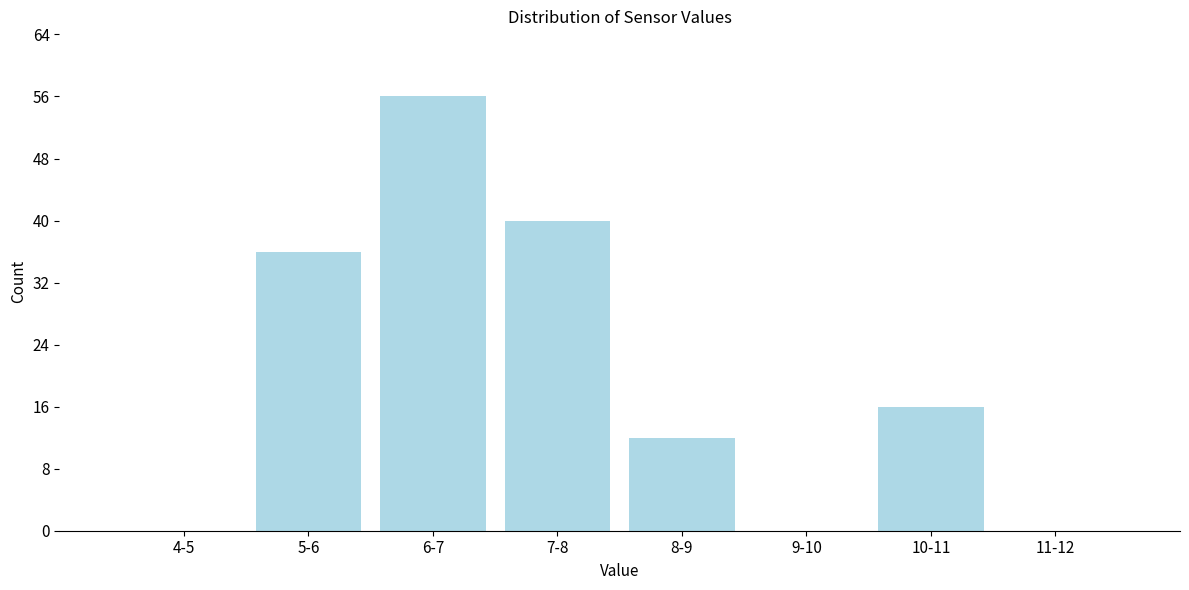

Reading left to right, extract all data points from this chart.

4-5=0	5-6=36	6-7=56	7-8=40	8-9=12	9-10=0	10-11=16	11-12=0